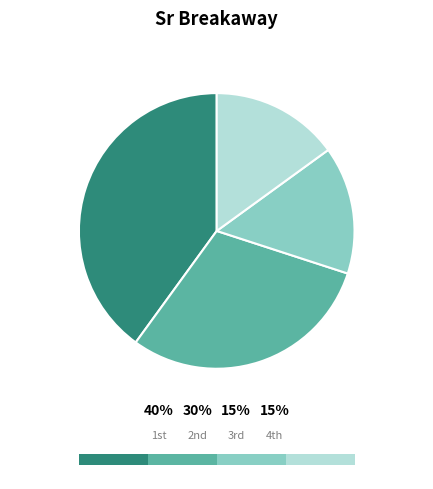

How many slices are in this pie chart?

4